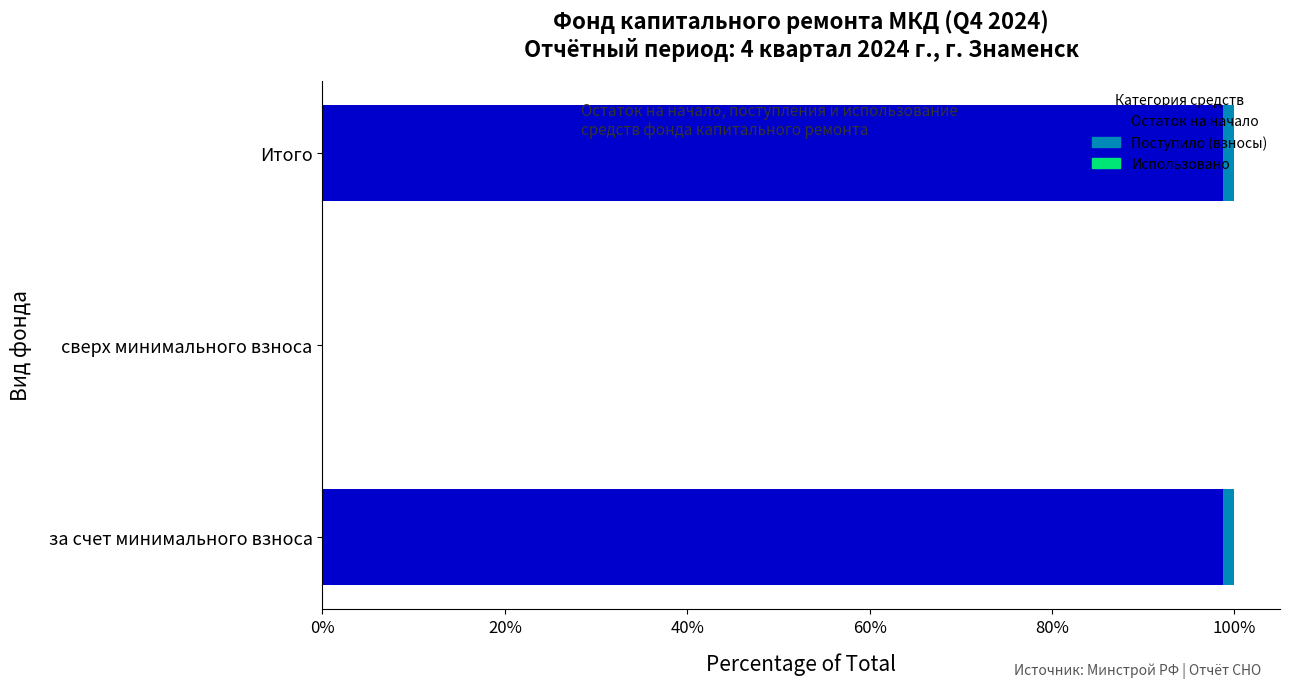

What is the sum of all Остаток на начало values?

197.5